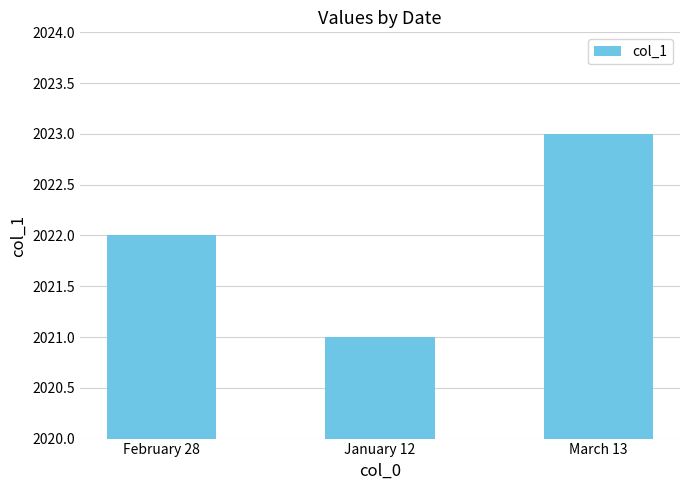

The value at March 13 is 553. True or false?

False